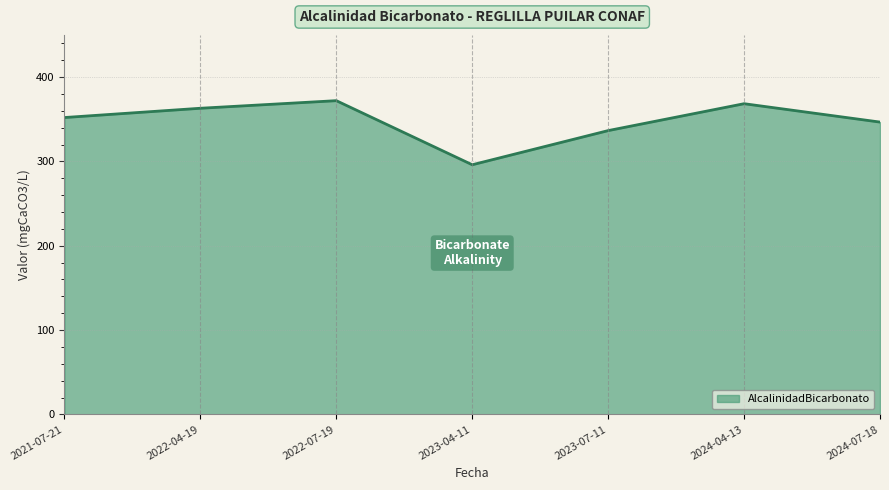

What is the average value?

347.8